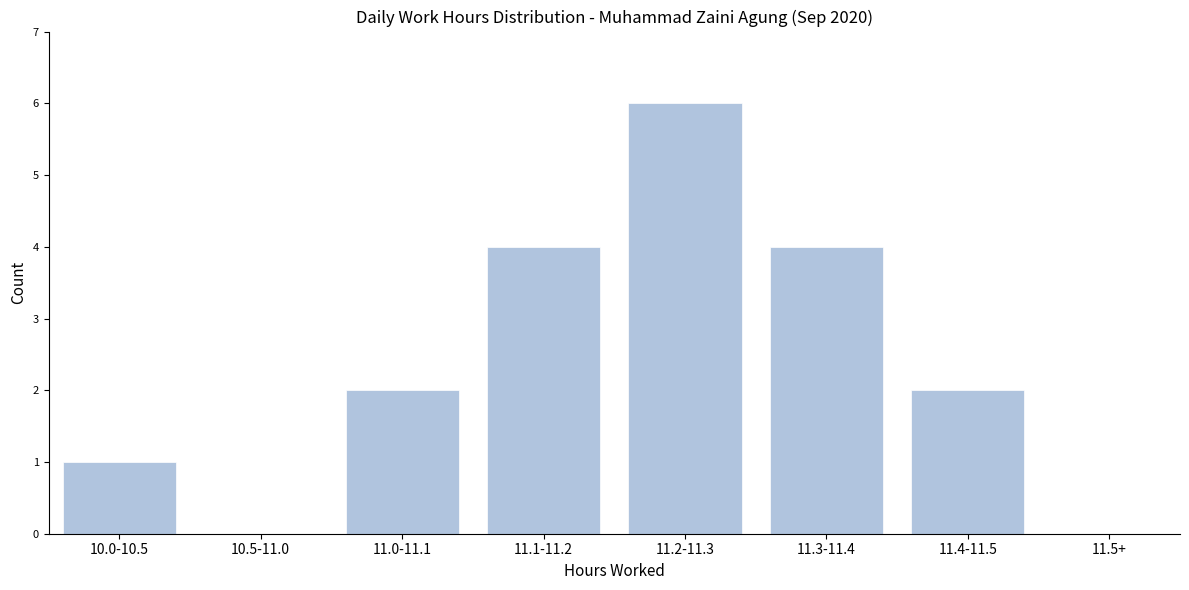

Reading left to right, extract all data points from this chart.

10.0-10.5=1	10.5-11.0=0	11.0-11.1=2	11.1-11.2=4	11.2-11.3=6	11.3-11.4=4	11.4-11.5=2	11.5+=0